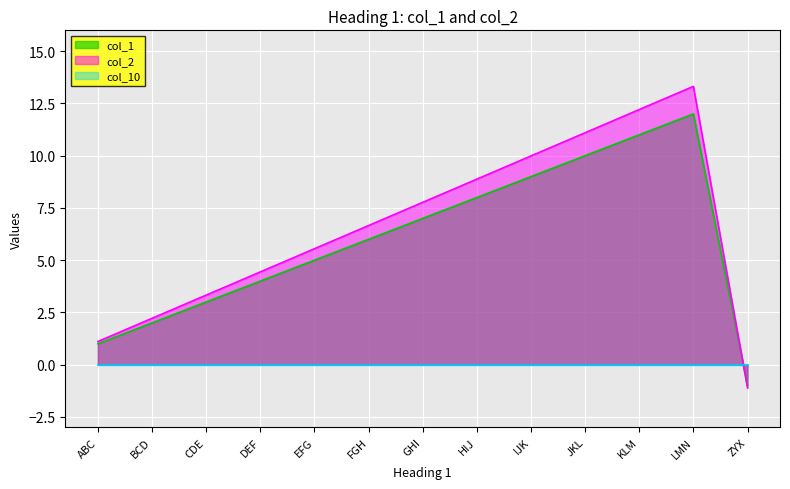

What is the highest value of the col_2 series?

13.3